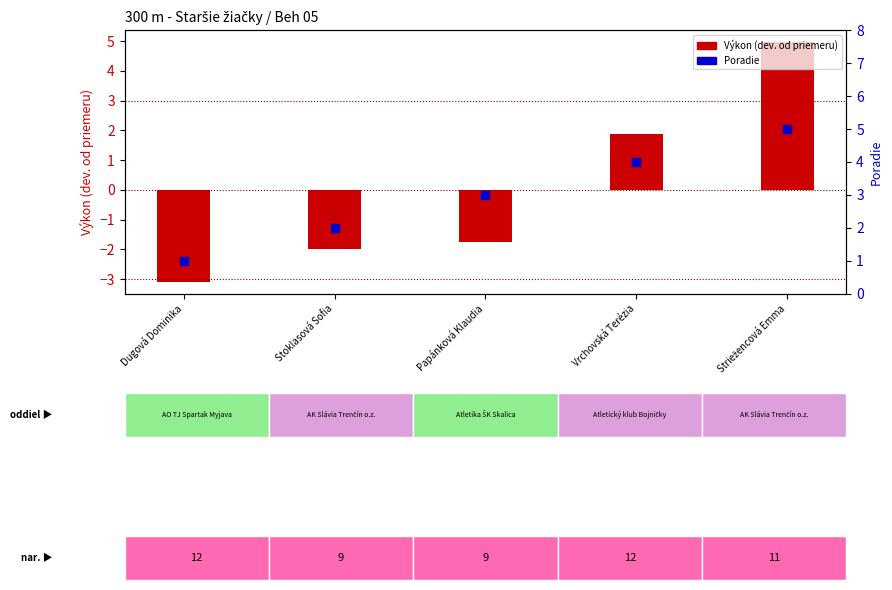

Which series reaches the minimum Y coordinate?

Výkon (dev. from mean)